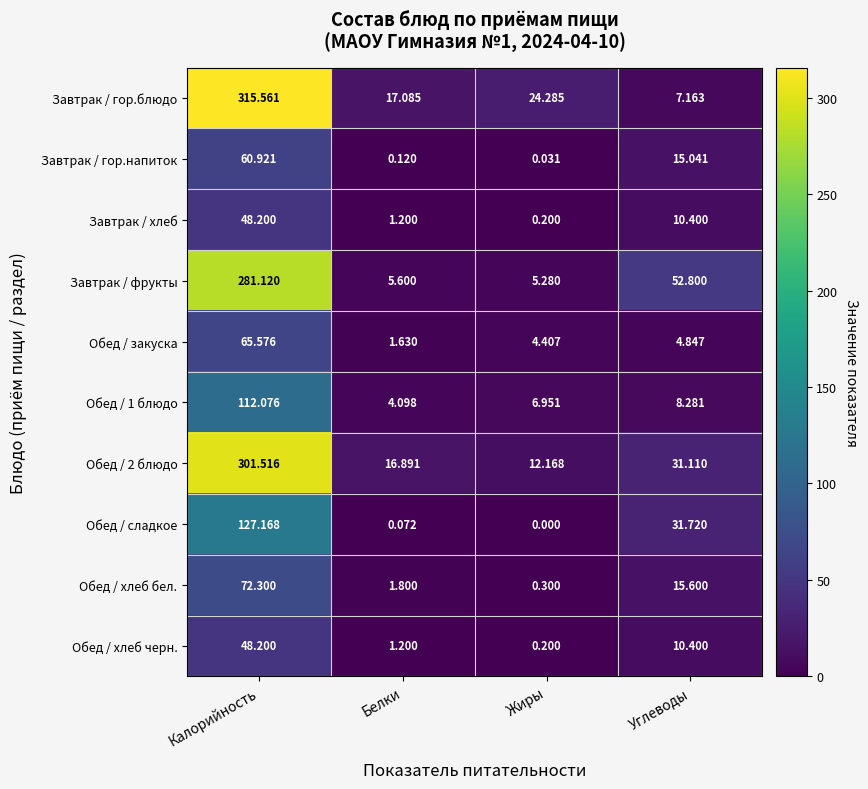

Between Калорийность and Углеводы, which series saw the biggest shift?

Завтрак / гор.блюдо